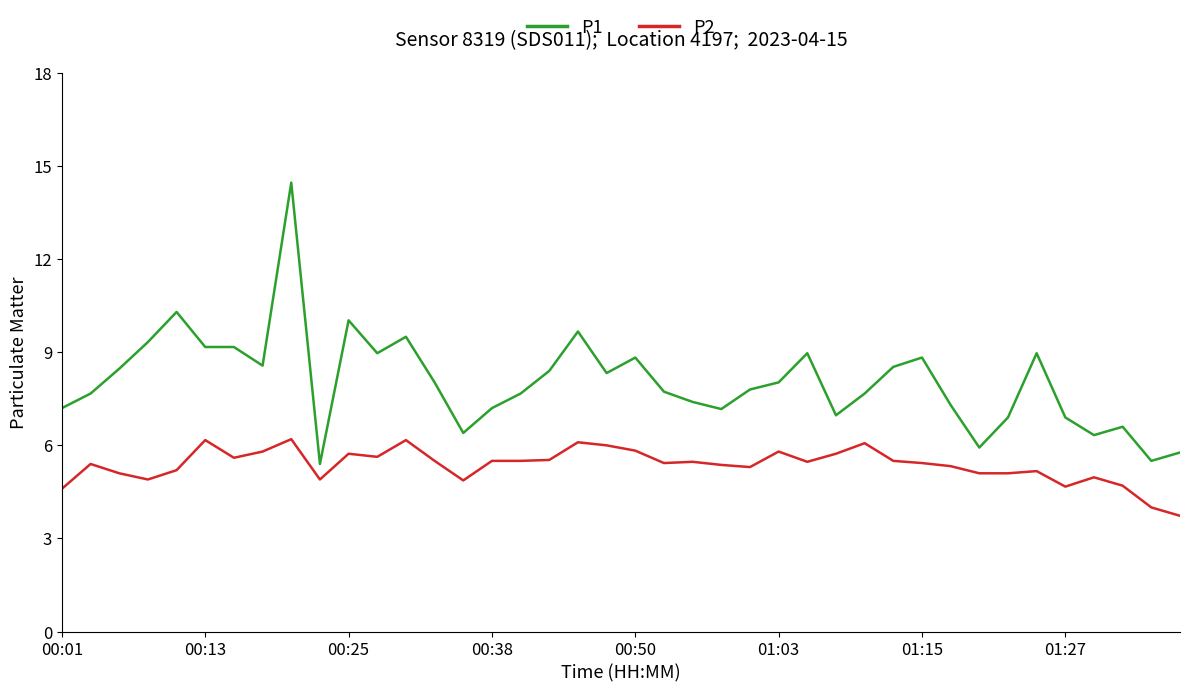

Count the number of categories in the chart.

40